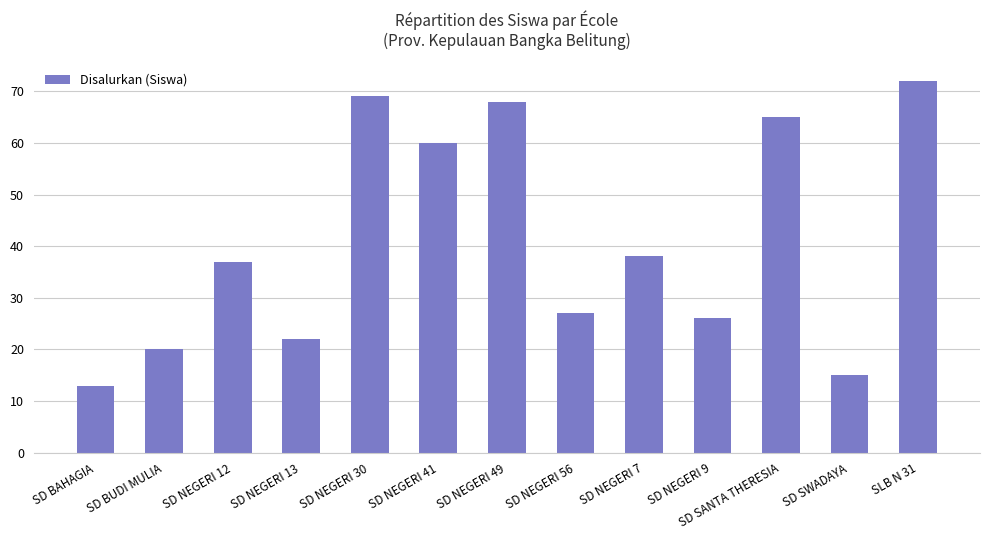

List the labels in order of value, largest first.

SLB N 31, SD NEGERI 30, SD NEGERI 49, SD SANTA THERESIA, SD NEGERI 41, SD NEGERI 7, SD NEGERI 12, SD NEGERI 56, SD NEGERI 9, SD NEGERI 13, SD BUDI MULIA, SD SWADAYA, SD BAHAGIA